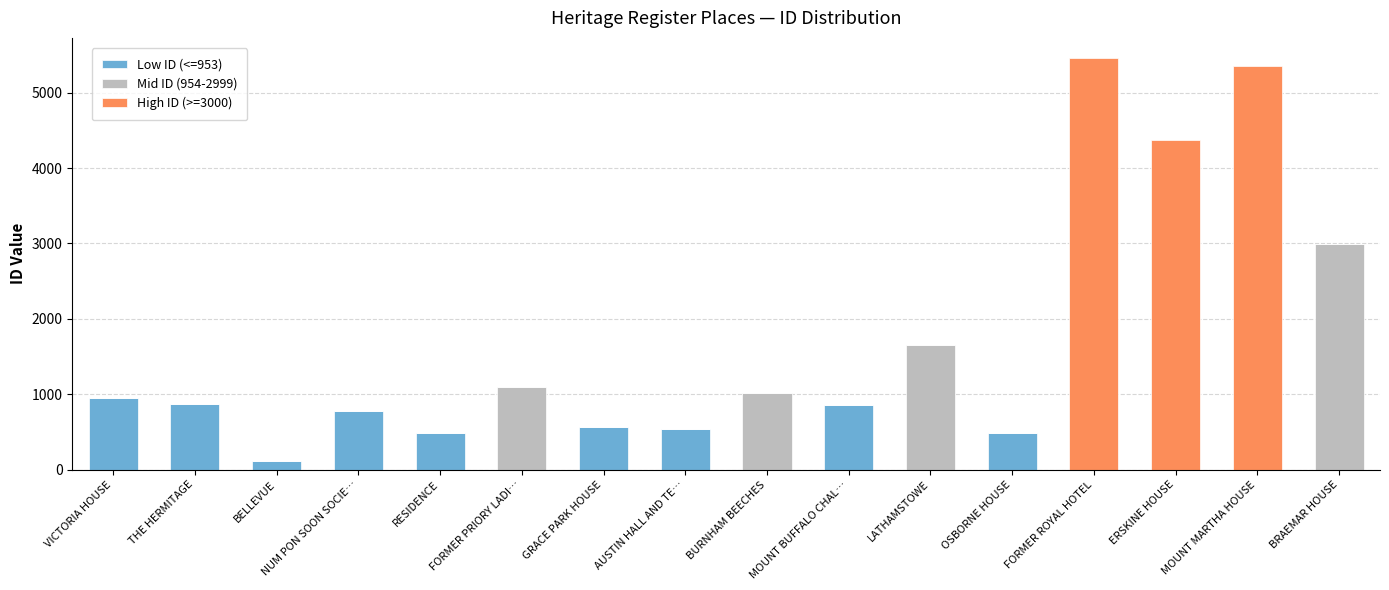

What is the sum of all Low ID (<=953) values?

5657